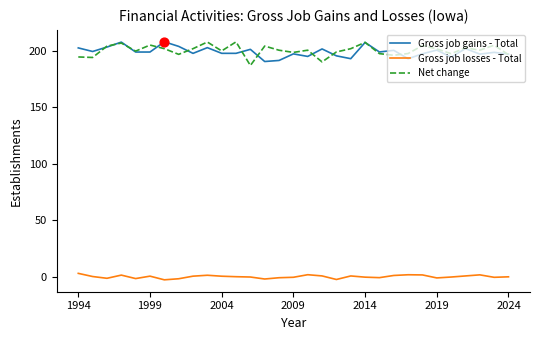

At how many categories does at least one series exceed 1?

31